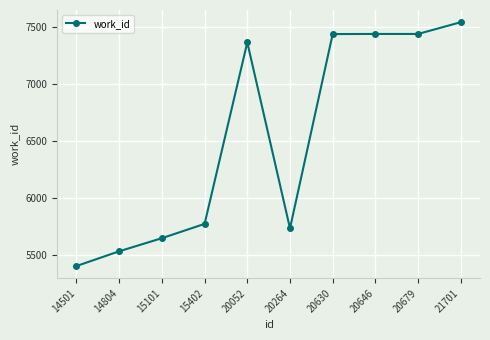

The chart shows a value of 5650 at 15101. True or false?

True